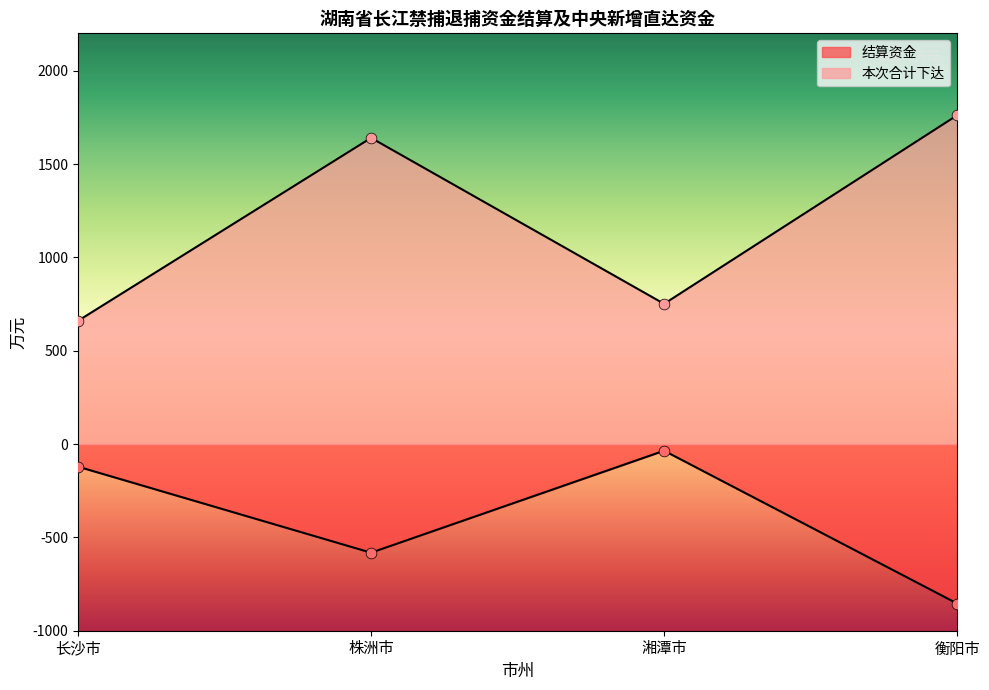

Which series has the largest total across all categories?

本次合计下达